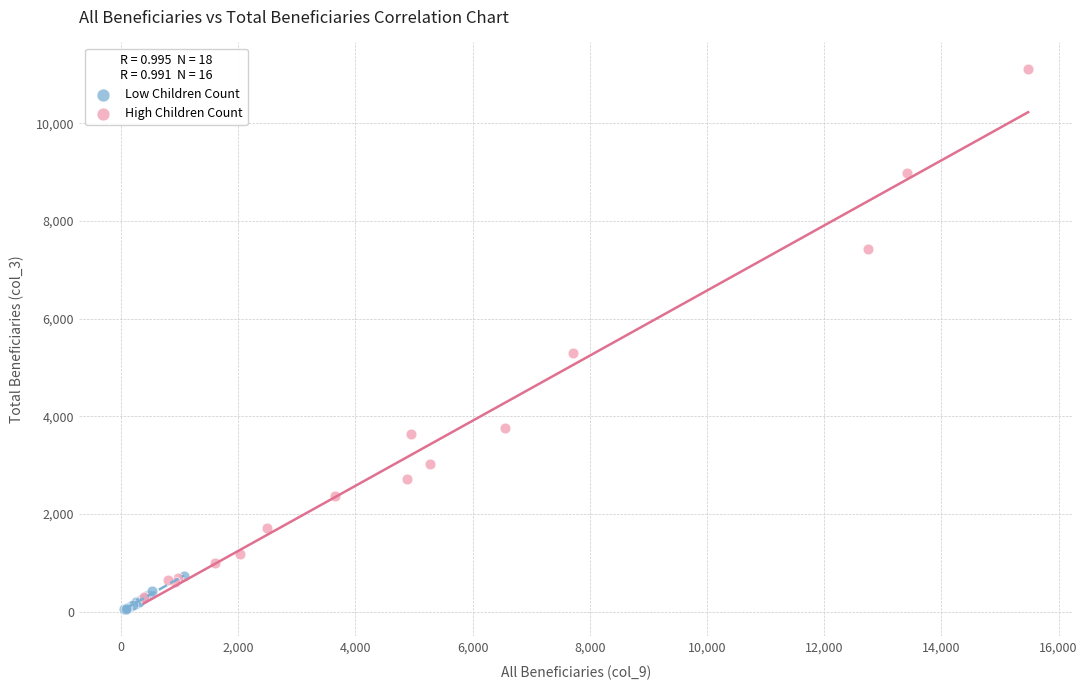

Which series has the widest spread of Y values?

High Children Count